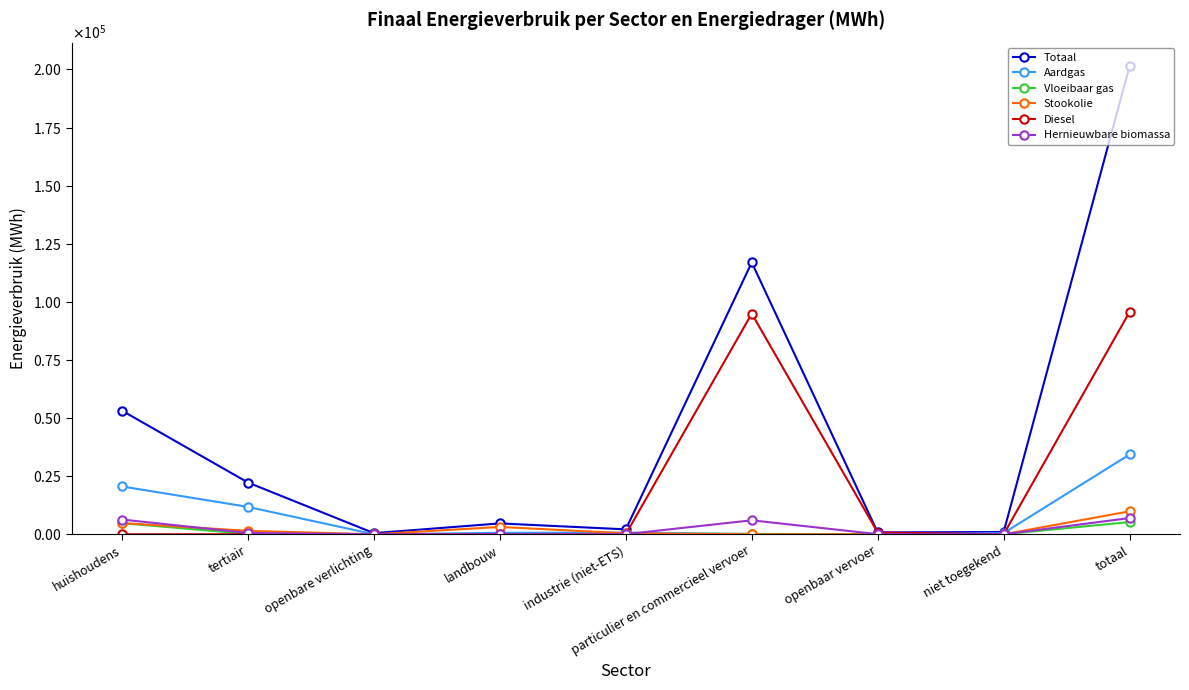

At landbouw, list the series in order from smallest to largest.

Diesel, Hernieuwbare biomassa, Vloeibaar gas, Aardgas, Stookolie, Totaal